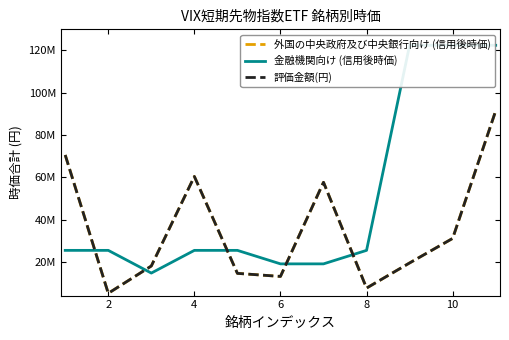

Which series has the largest total across all categories?

金融機関向け (信用後時価)